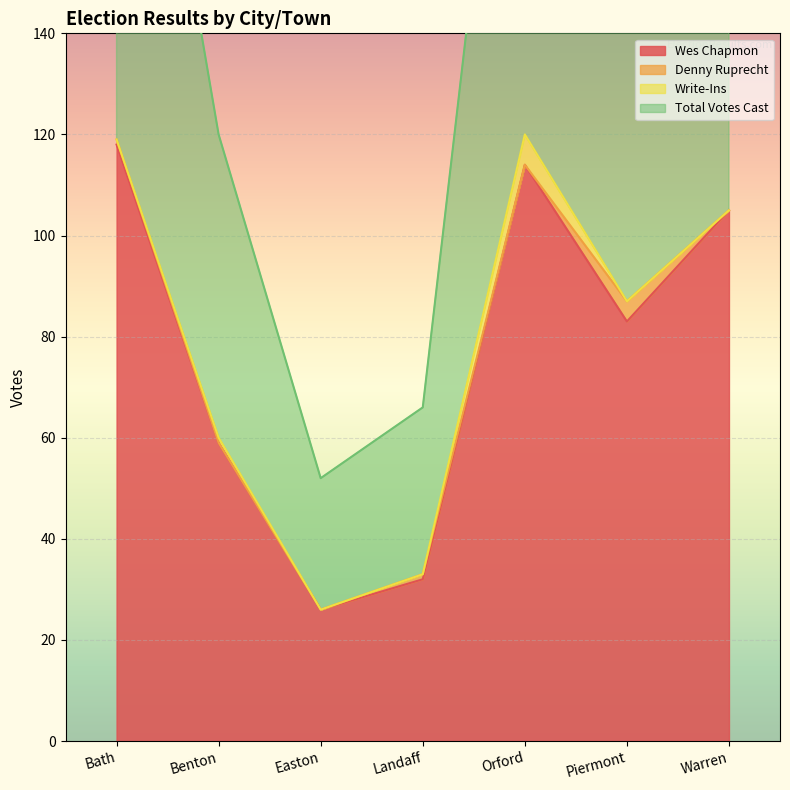

List the labels in order of Wes Chapmon value, largest first.

Bath, Orford, Warren, Piermont, Benton, Landaff, Easton